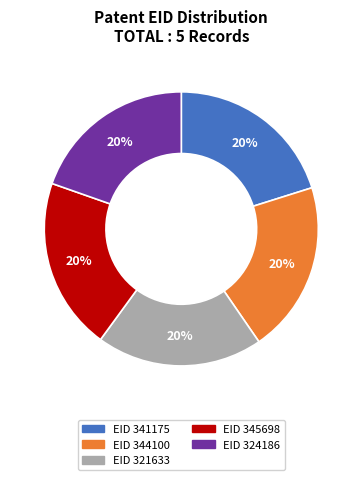

Is there a majority slice in this chart?

No